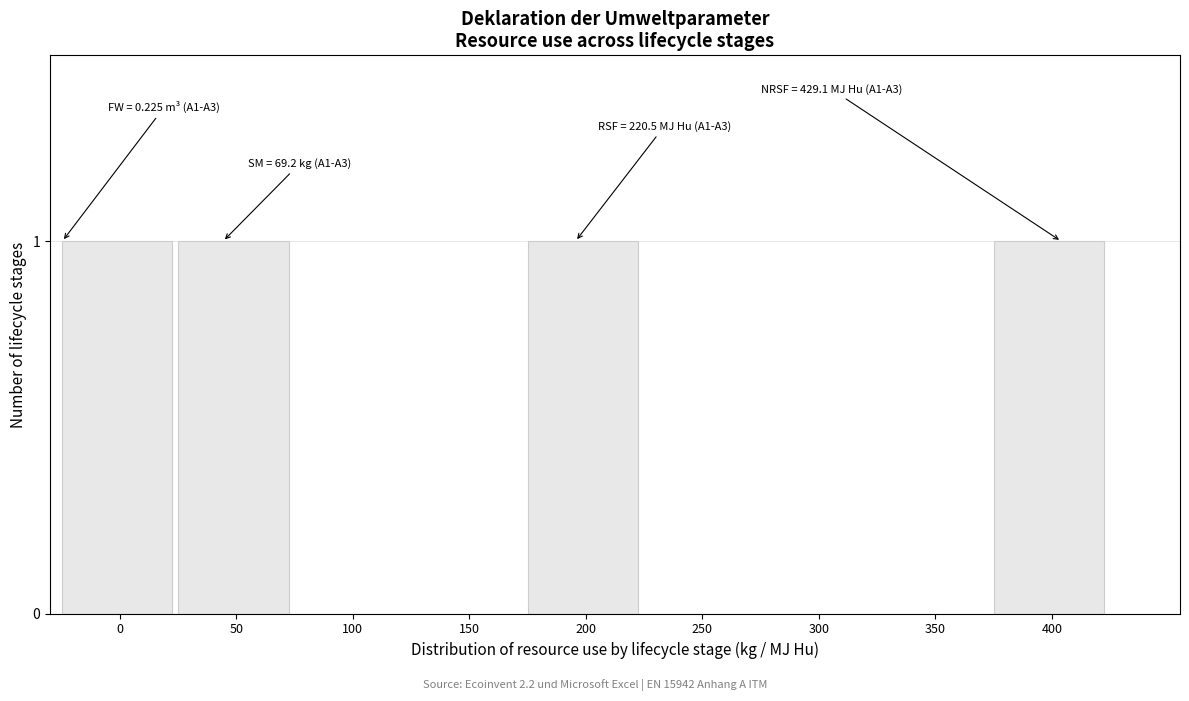

Reading right to left, list all the values displayed in this chart.

400=1	350=0	300=0	250=0	200=1	150=0	100=0	50=1	0=1